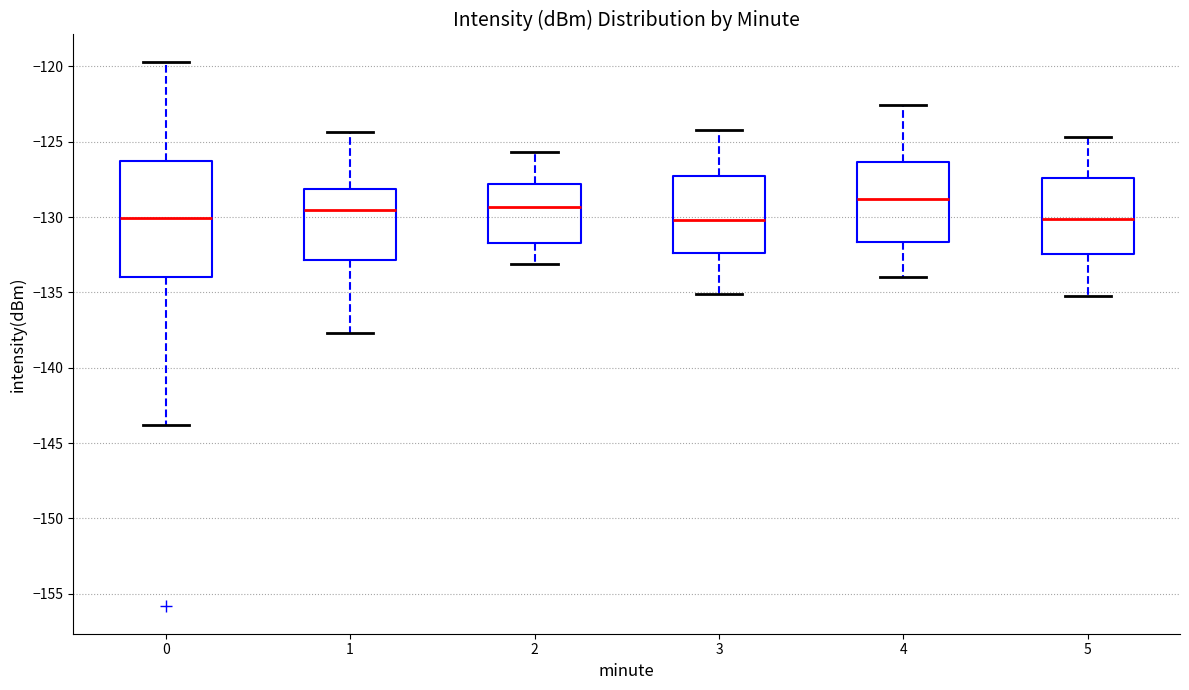

Reading left to right, transcribe this box plot: for each box, give where its median line is, the range the box spans, and where its two whiskers end, as read against the y-axis. The values are not printed on the chart, so give them approximately, as read against the axis.

0: median -130.0, box -134.0 to -126.5, whiskers -144.0 to -119.5
1: median -129.5, box -133.0 to -128.0, whiskers -137.5 to -124.5
2: median -129.5, box -131.5 to -128.0, whiskers -133.0 to -125.5
3: median -130.0, box -132.5 to -127.5, whiskers -135.0 to -124.0
4: median -129.0, box -131.5 to -126.5, whiskers -134.0 to -122.5
5: median -130.0, box -132.5 to -127.5, whiskers -135.0 to -124.5